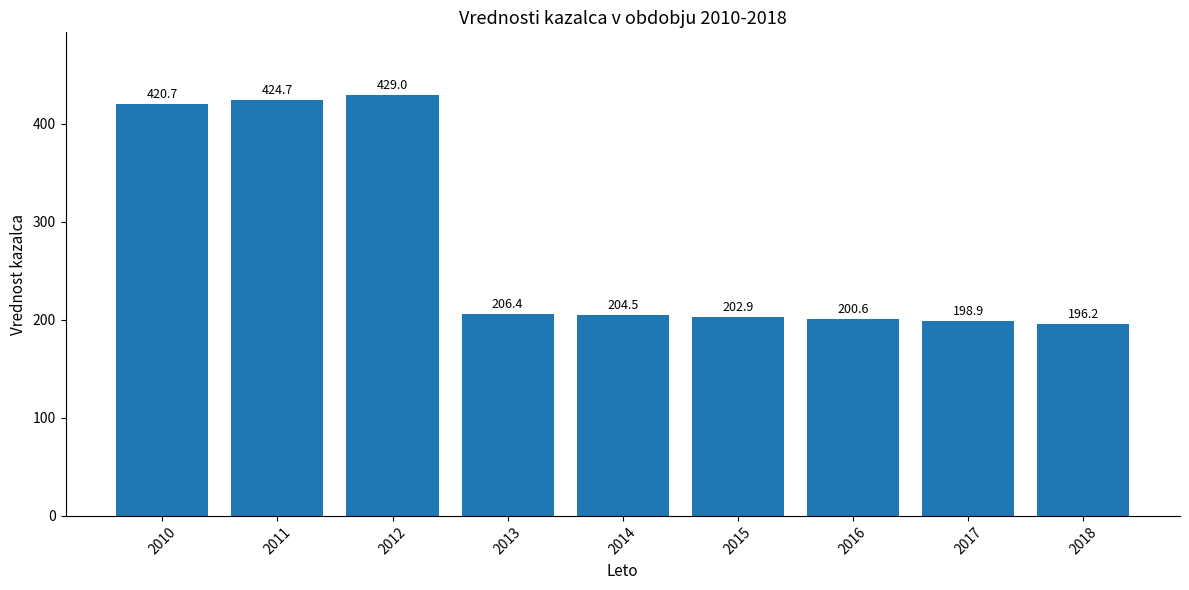

Where is the data nearest to the value 312?

2013